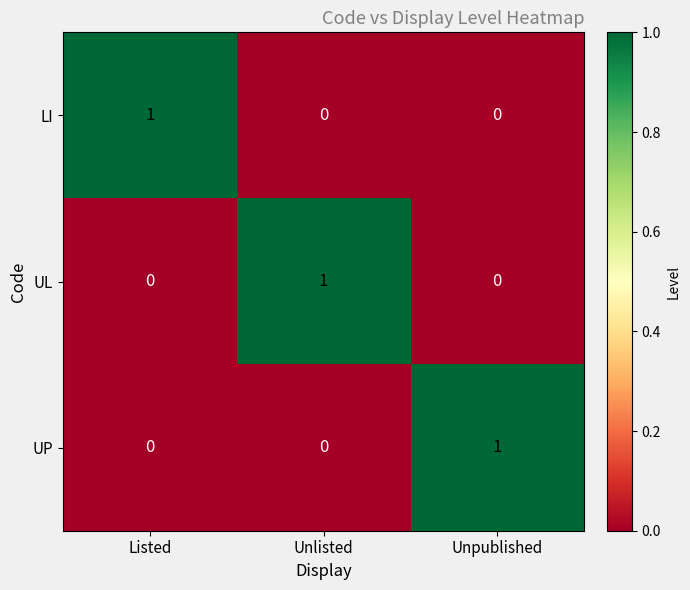

Is it true that LI equals 0 at Unlisted?

True